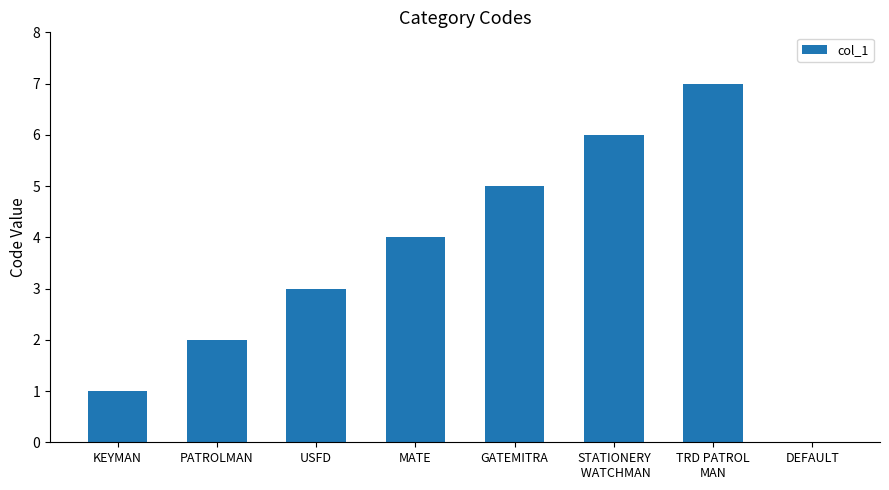

How many values are between 2 and 6?

5